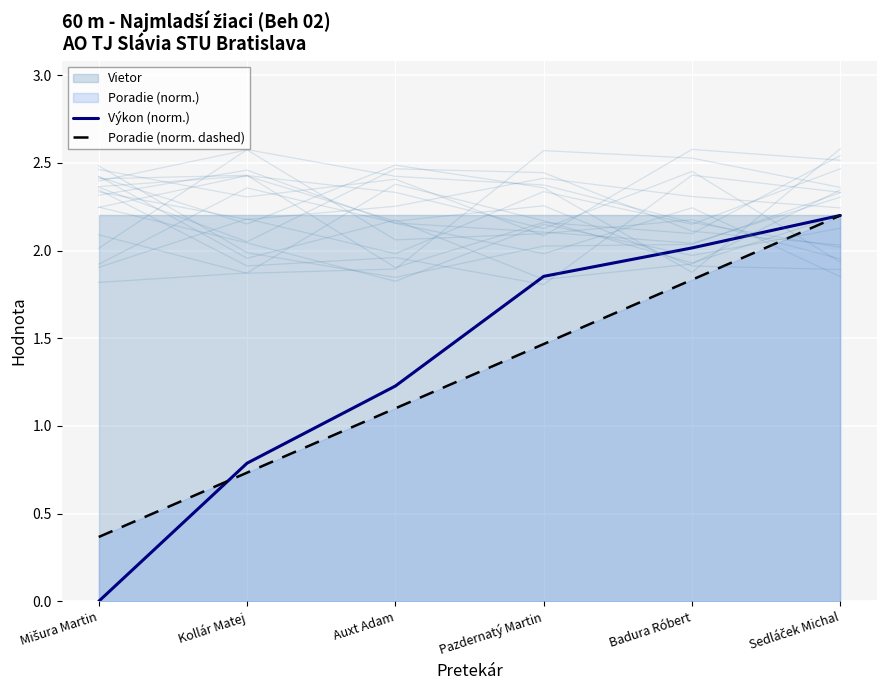

Is the value of Poradie (norm. dashed) at Sedláček Michal greater than the value of Výkon (norm.) at Sedláček Michal?

No